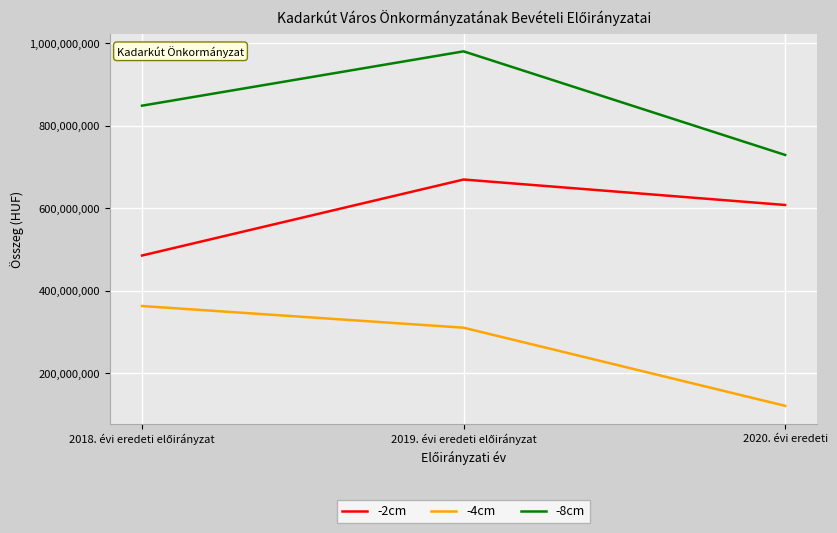

Which series has the largest total across all categories?

-8cm